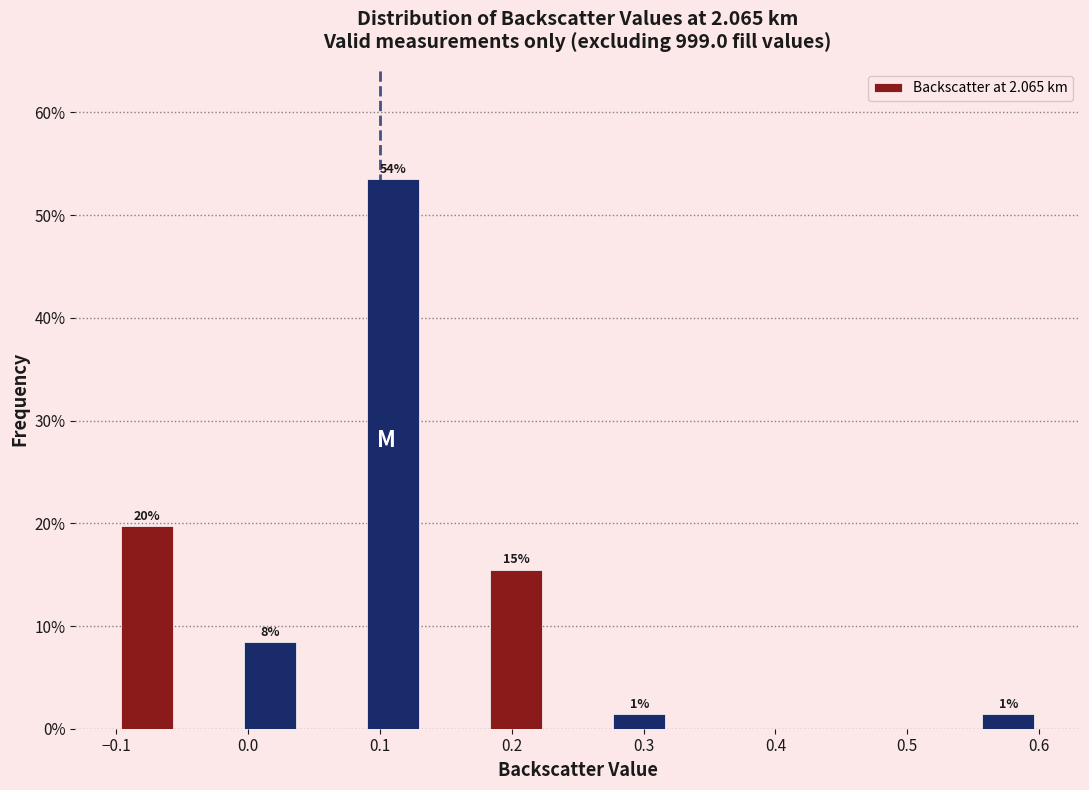

Which range on the x-axis has the tallest bar?

0.09 to 0.13